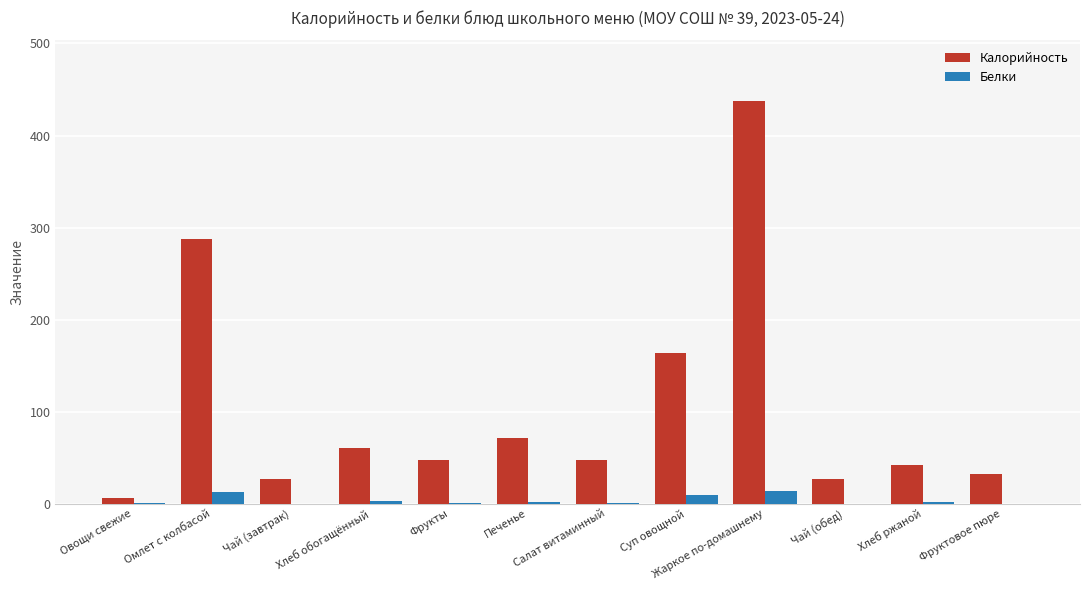

Between Омлет с колбасой and Хлеб обогащённый, which series saw the biggest shift?

Калорийность